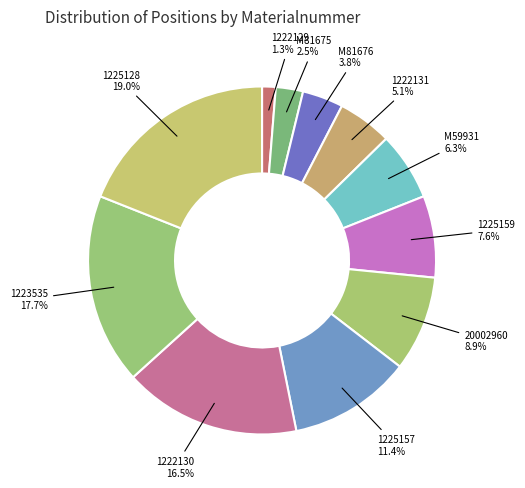

Which has a higher value, 1222129 or M59931?

M59931